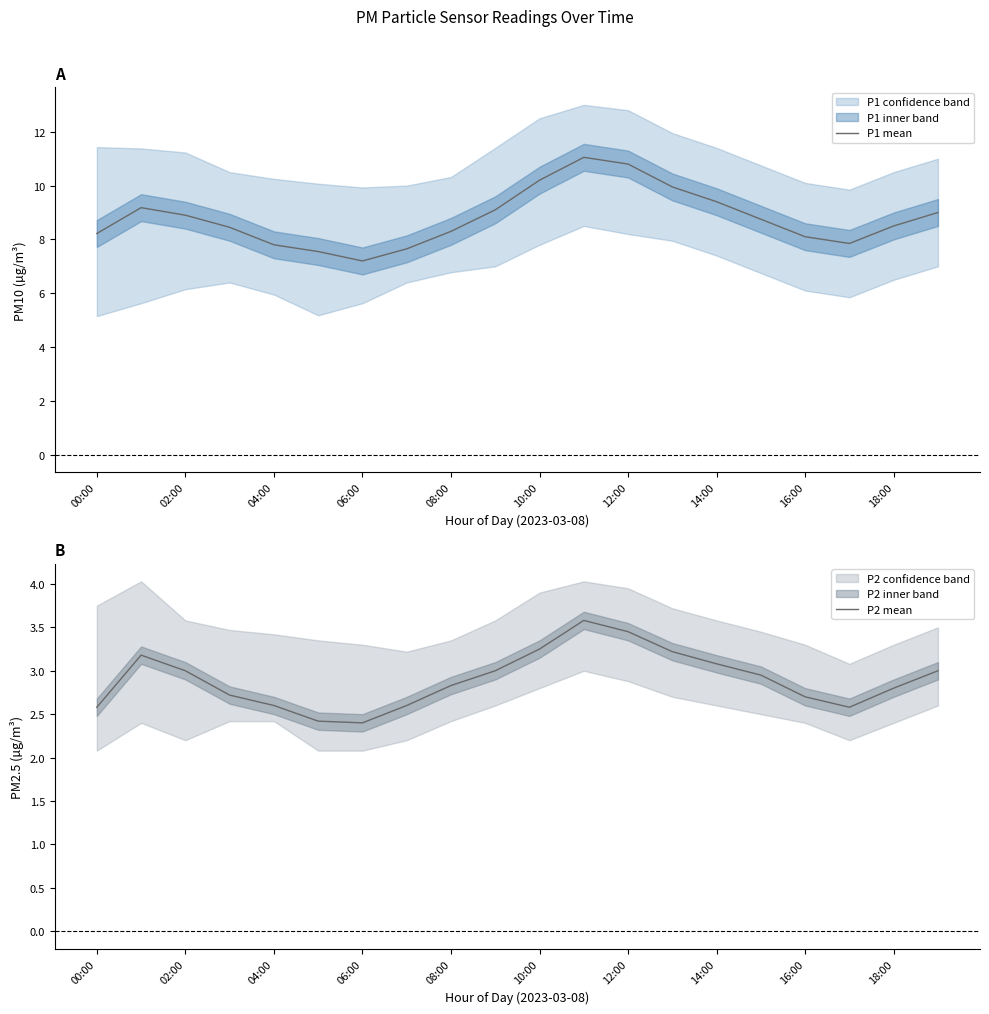

How many series are shown in this chart?

2